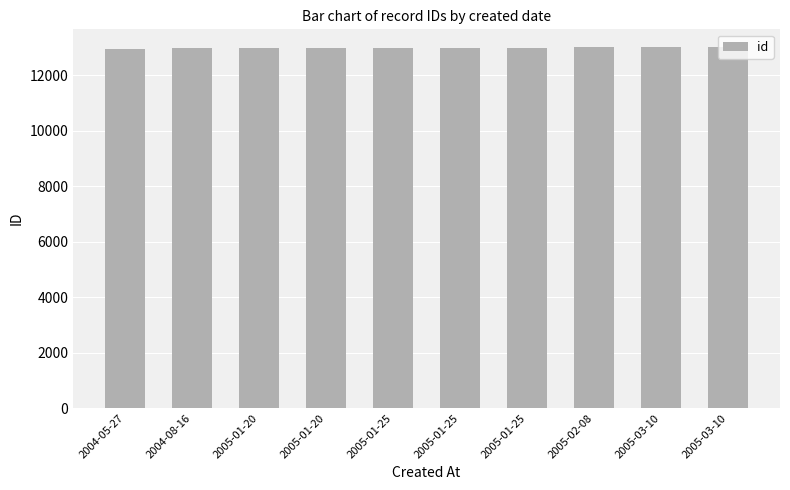

True or false: the data shows 12979 at 2004-08-16.

True